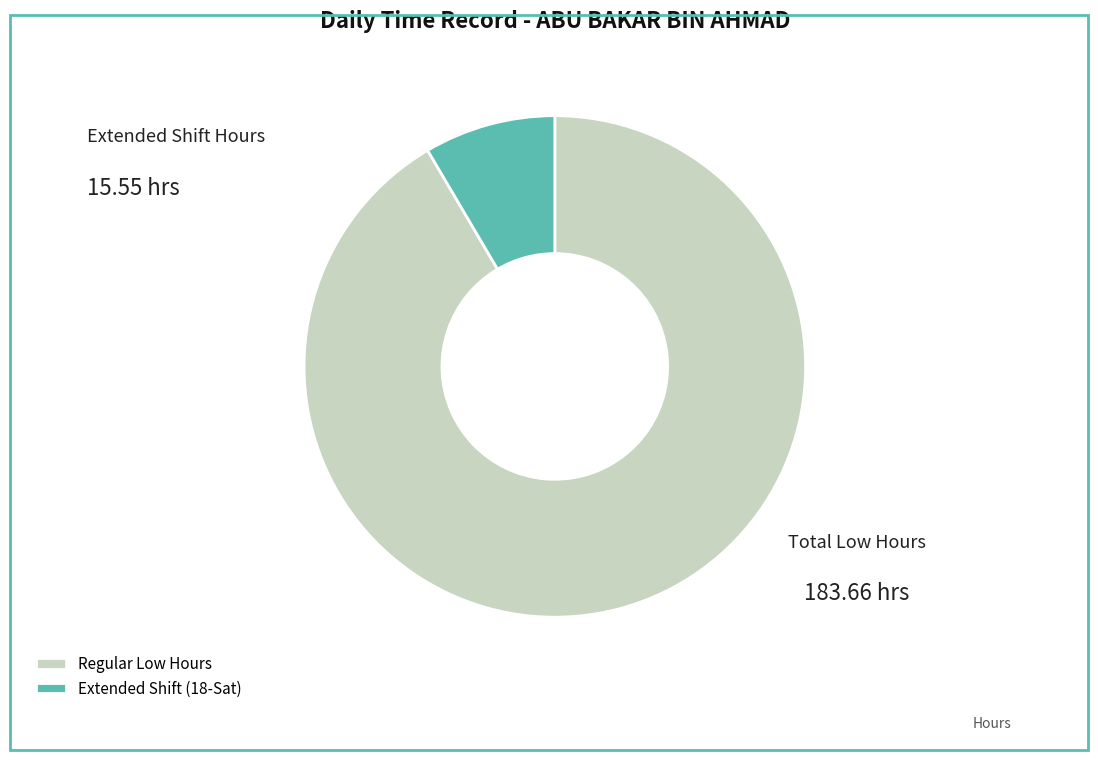

What is the ratio of the value at Regular Low Hours to the value at Extended Shift (18-Sat)?

10.8